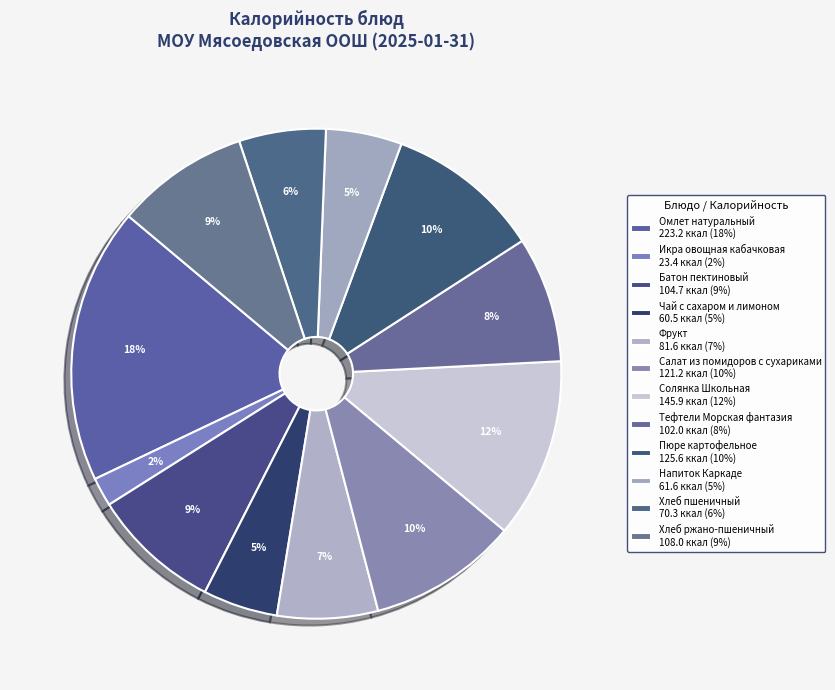

To the nearest percent, what percentage of the pie is Фрукт?

7%